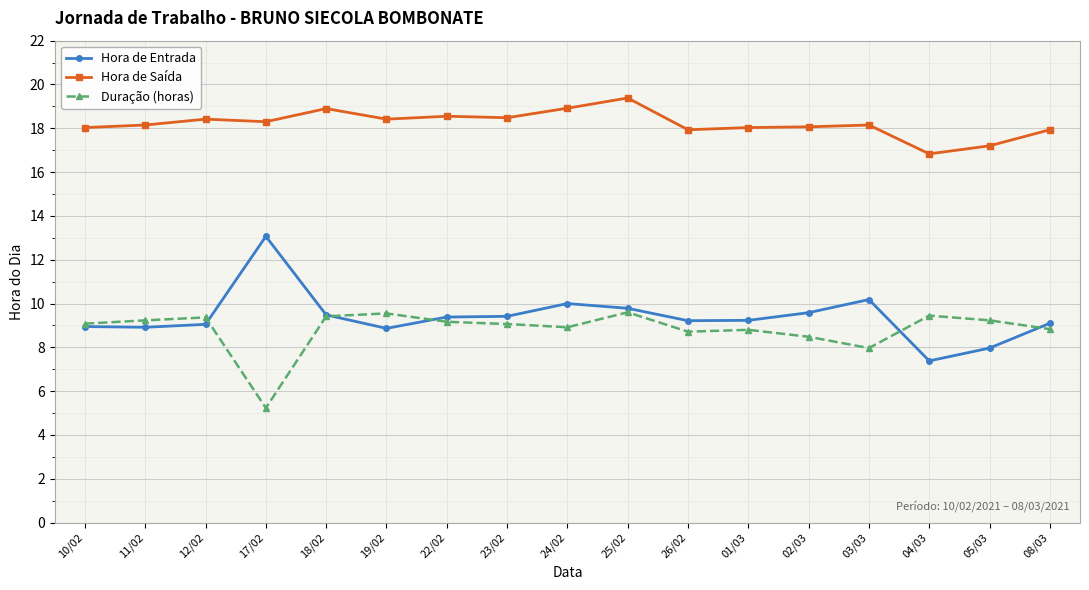

True or false: Hora de Entrada and Hora de Saída cross at least once.

False